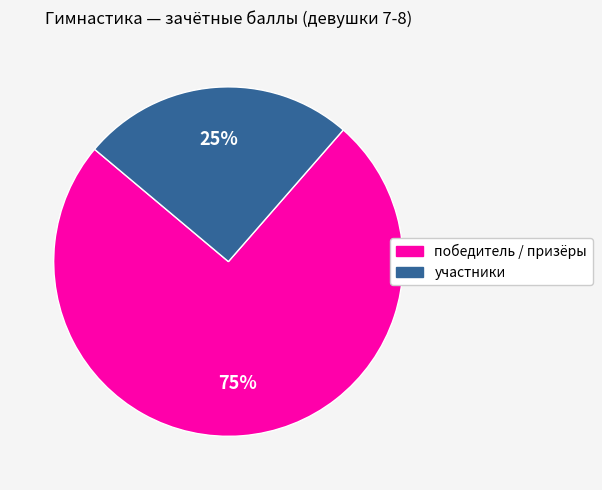

To the nearest percent, what is the average slice percentage?

50%